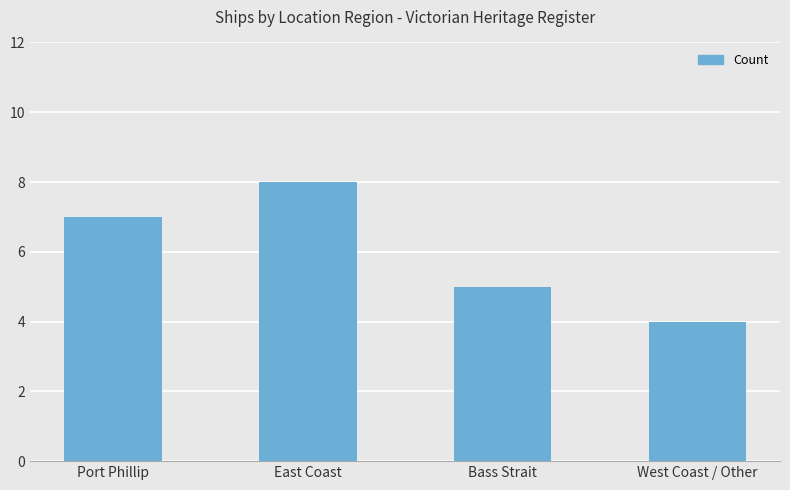

What is the label of the 1st bar from the right?

West Coast / Other